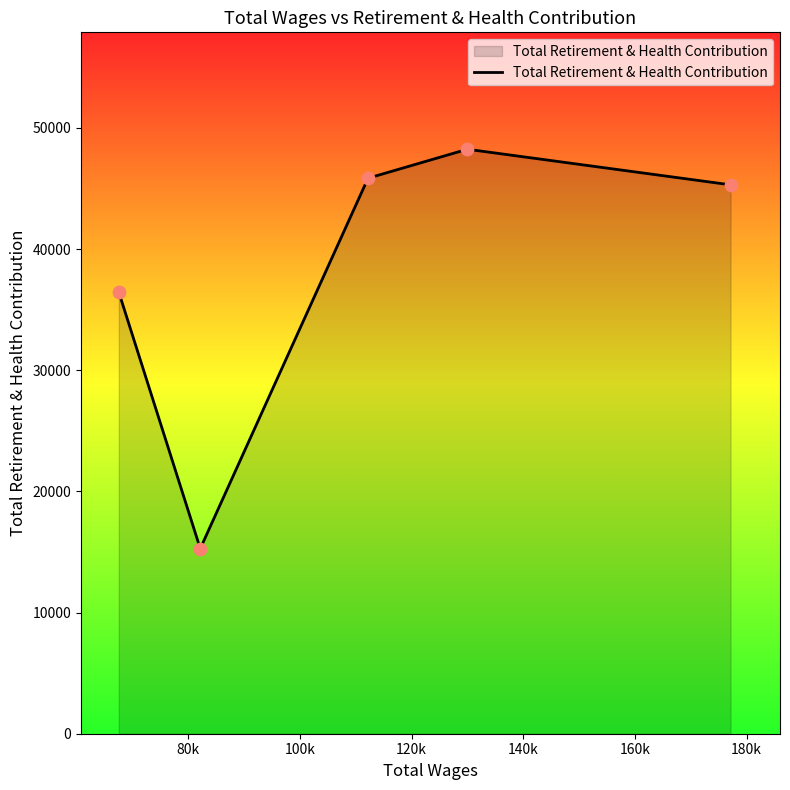

True or false: there are more than 2 points higher than both neighbors.

False